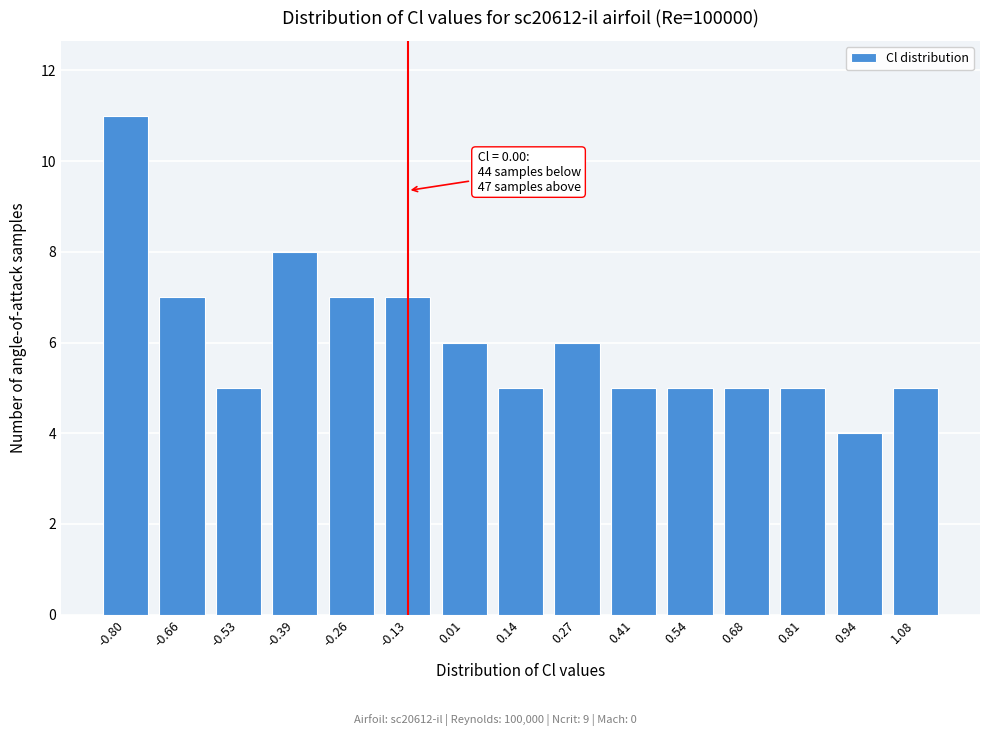

Reading left to right, what are all the values shown in this chart?

11	7	5	8	7	7	6	5	6	5	5	5	5	4	5